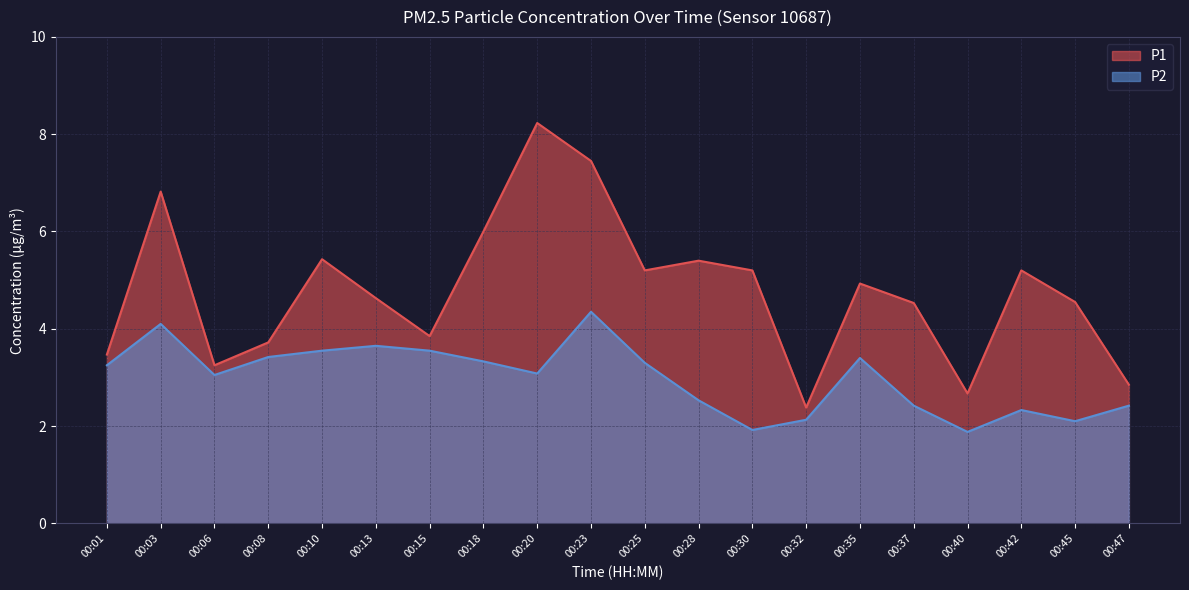

How many lines are shown in the chart?

2